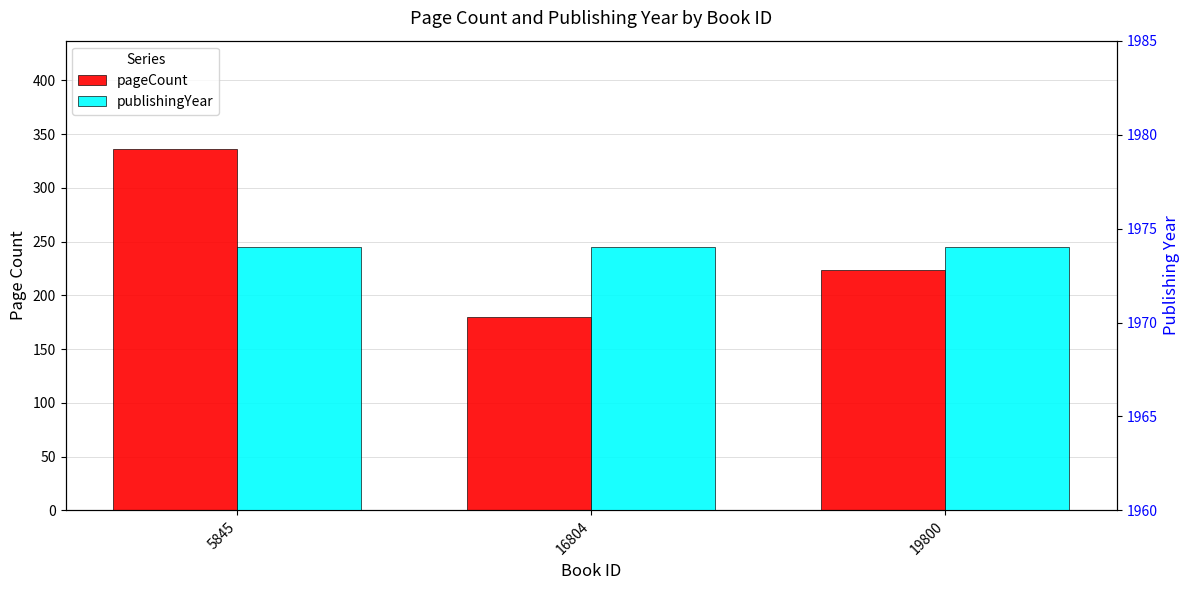

Reading left to right, extract all data points from this chart.

pageCount: 5845=336	16804=180	19800=224
publishingYear: 5845=1974	16804=1974	19800=1974